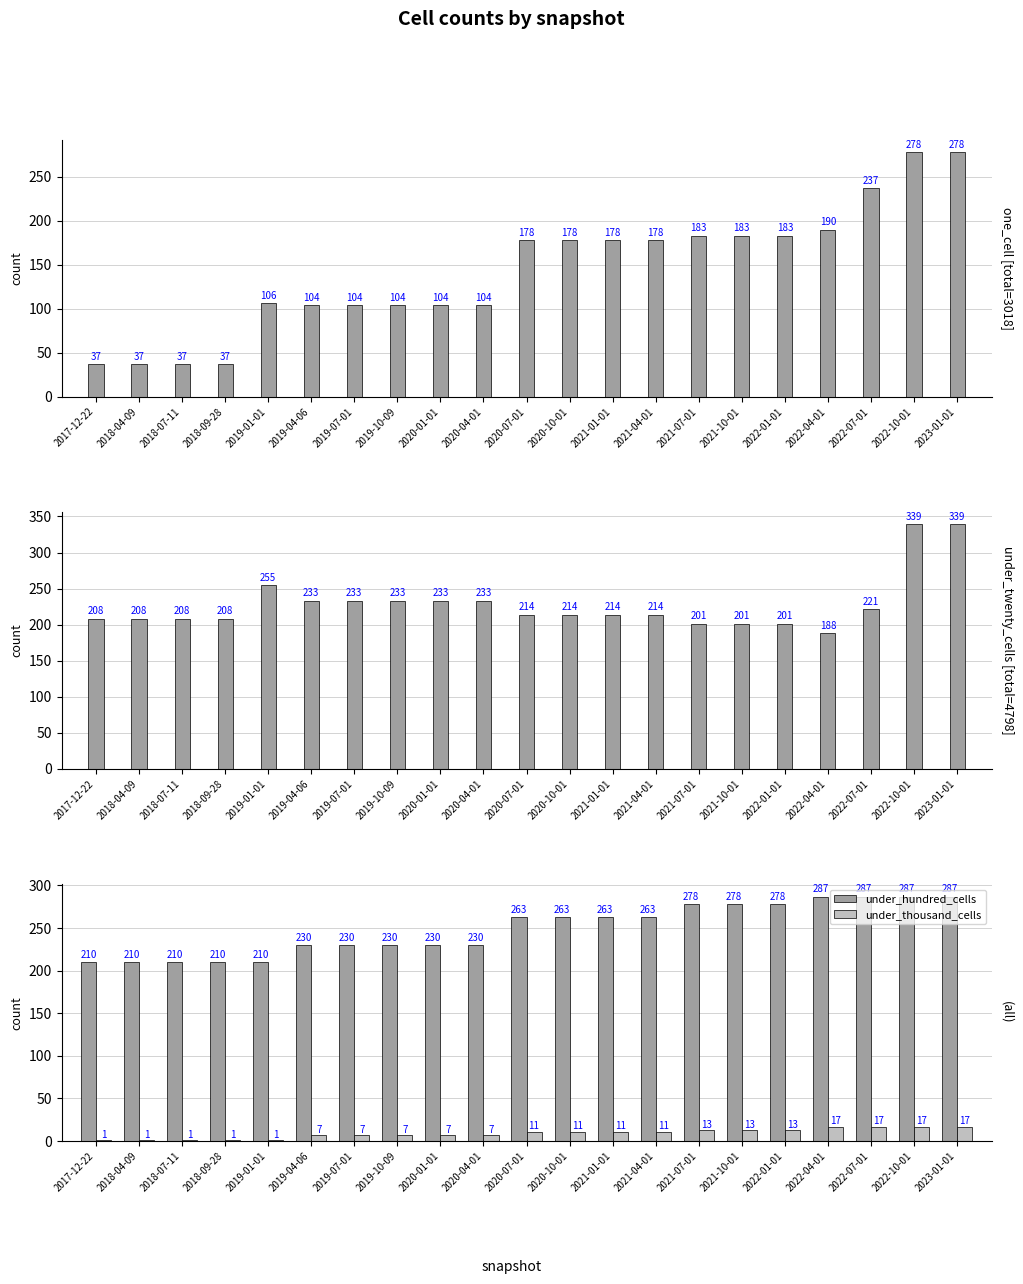

Reading left to right, list all the values displayed in this chart.

one_cell: 37	37	37	37	106	104	104	104	104	104	178	178	178	178	183	183	183	190	237	278	278
under_twenty_cells: 208	208	208	208	255	233	233	233	233	233	214	214	214	214	201	201	201	188	221	339	339
under_hundred_cells: 210	210	210	210	210	230	230	230	230	230	263	263	263	263	278	278	278	287	287	287	287
under_thousand_cells: 1	1	1	1	1	7	7	7	7	7	11	11	11	11	13	13	13	17	17	17	17